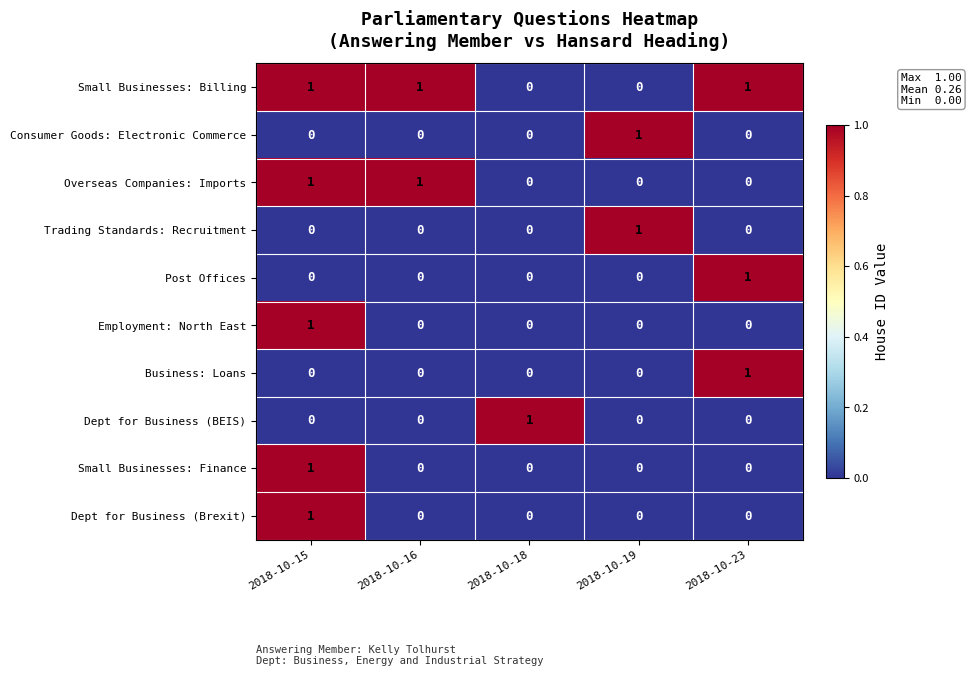

How many Dept for Business (Brexit) values are between 0 and 1?

5